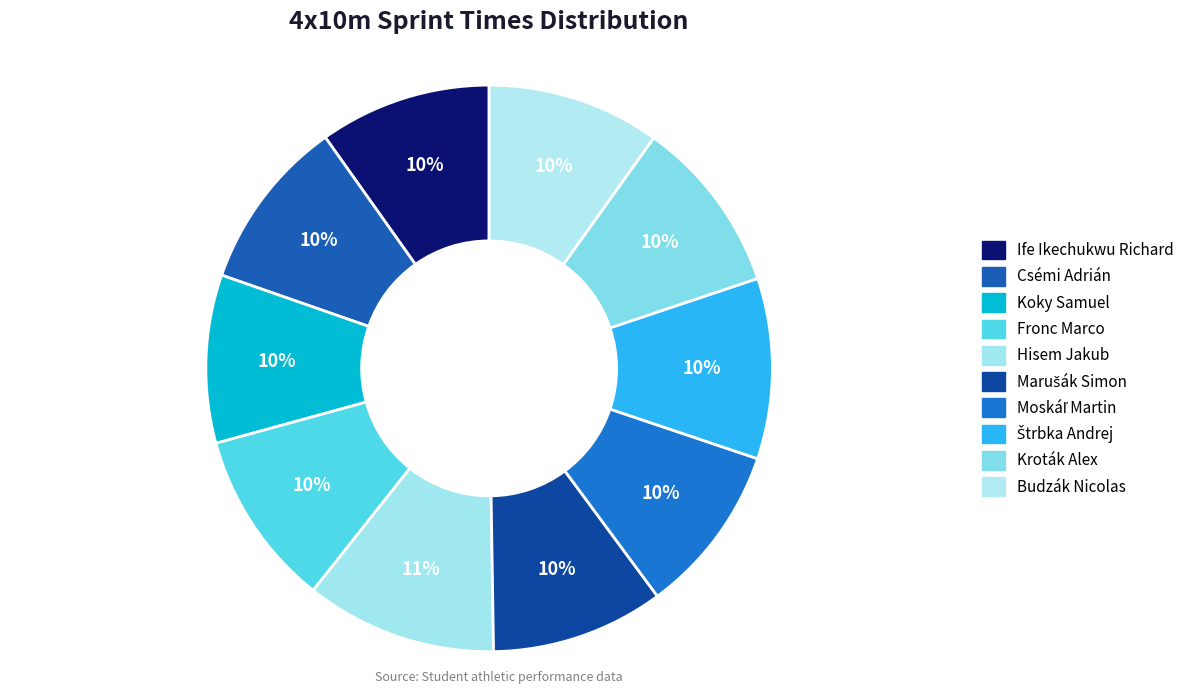

Is the sum of Budzák Nicolas and Kroták Alex greater than half?

No